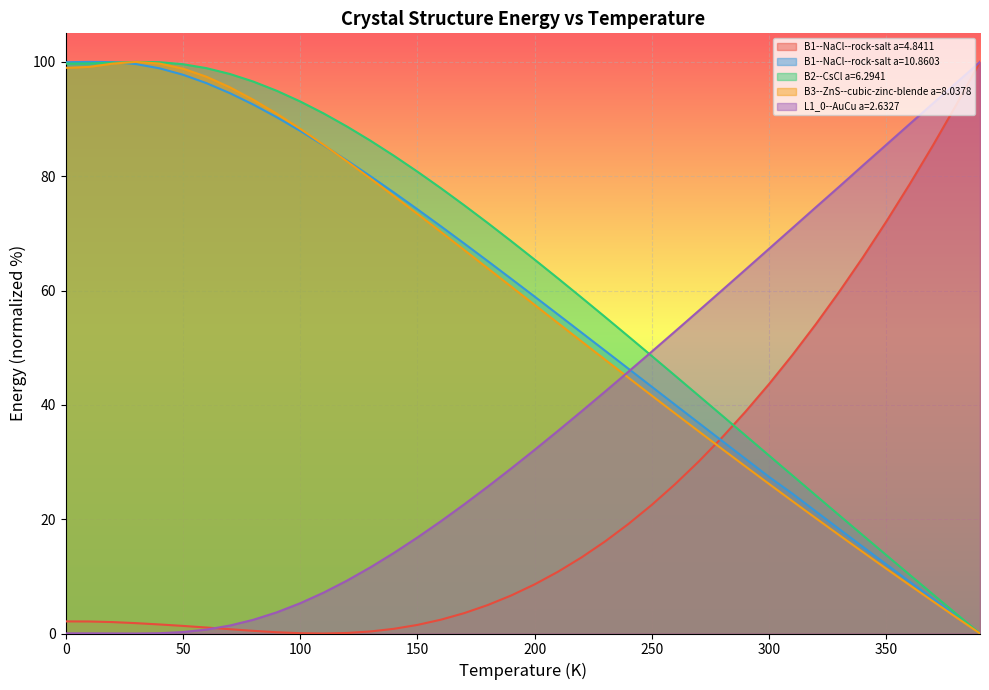

Between 330.0 and 360.0, which series saw the biggest shift?

B1--NaCl--rock-salt a=4.8411